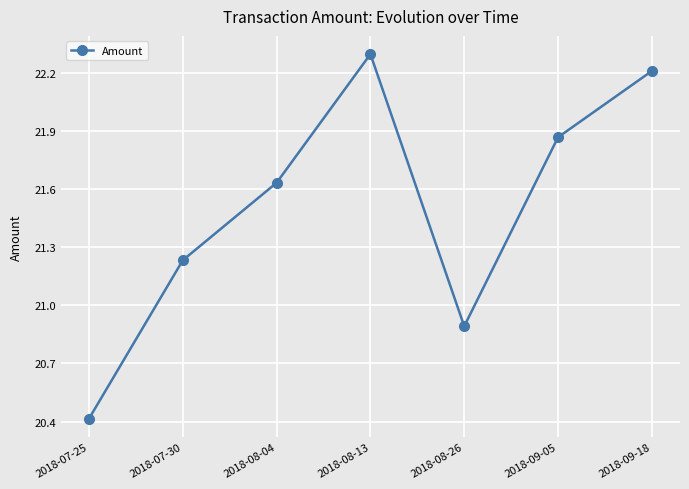

The value at 2018-07-25 is 20.4. True or false?

True